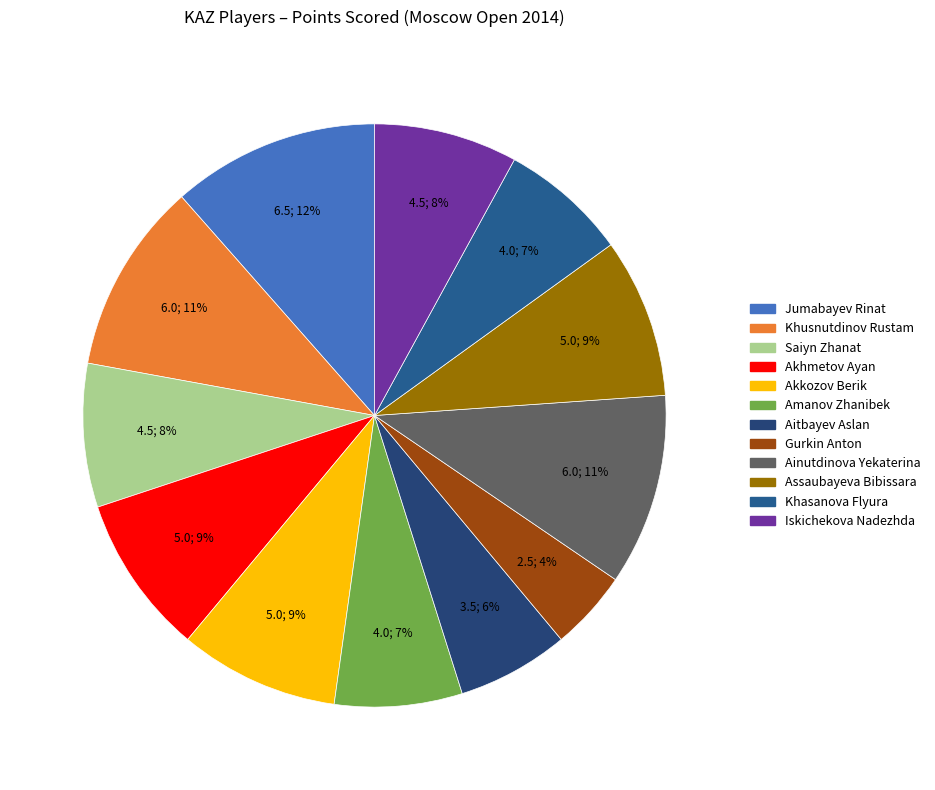

How many segments does this pie chart have?

12